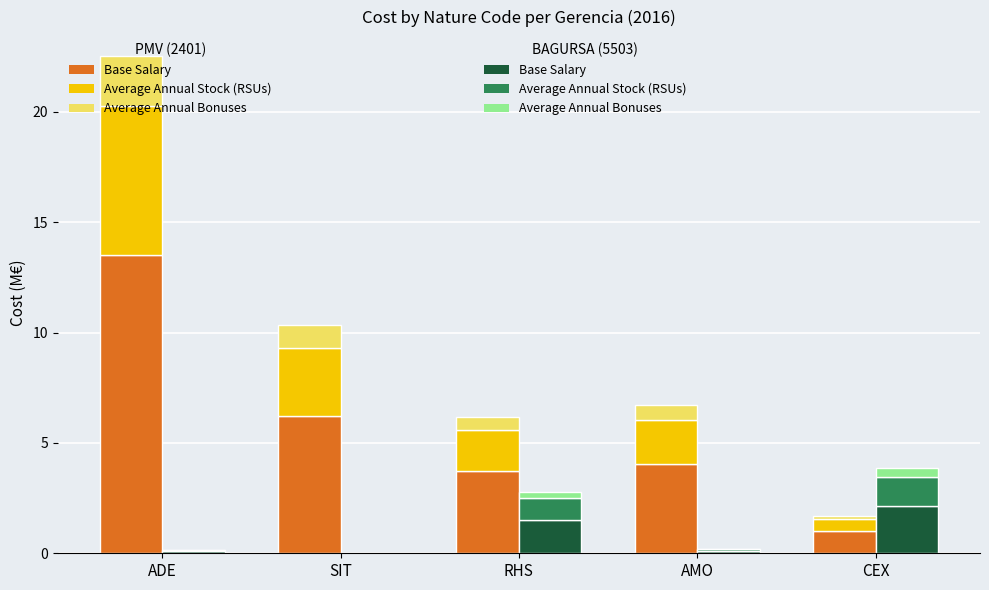

Rank the series at CEX from lowest to highest value.

Average Annual Bonuses, Average Annual Stock (RSUs), Base Salary